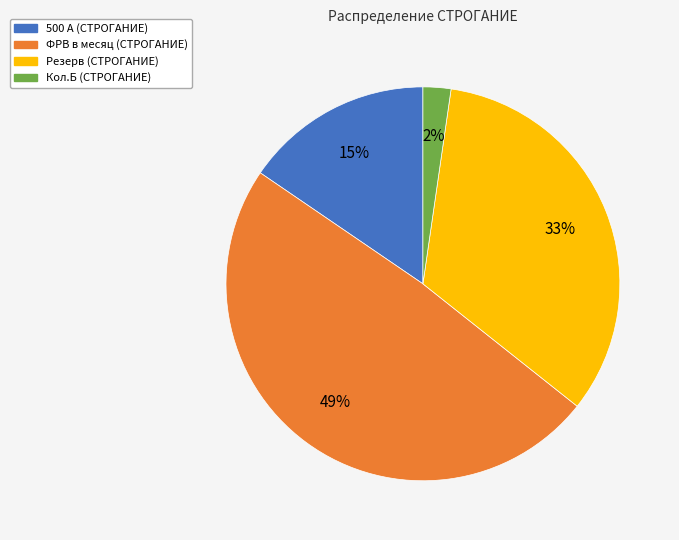

What percentage is the ФРВ в месяц (СТРОГАНИЕ) slice, to the nearest percent?

49%